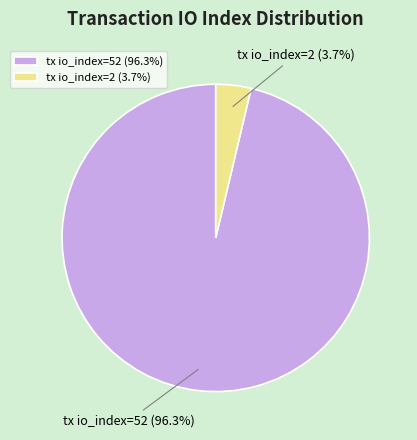

Does tx io_index=2 represent more than half of the total?

No